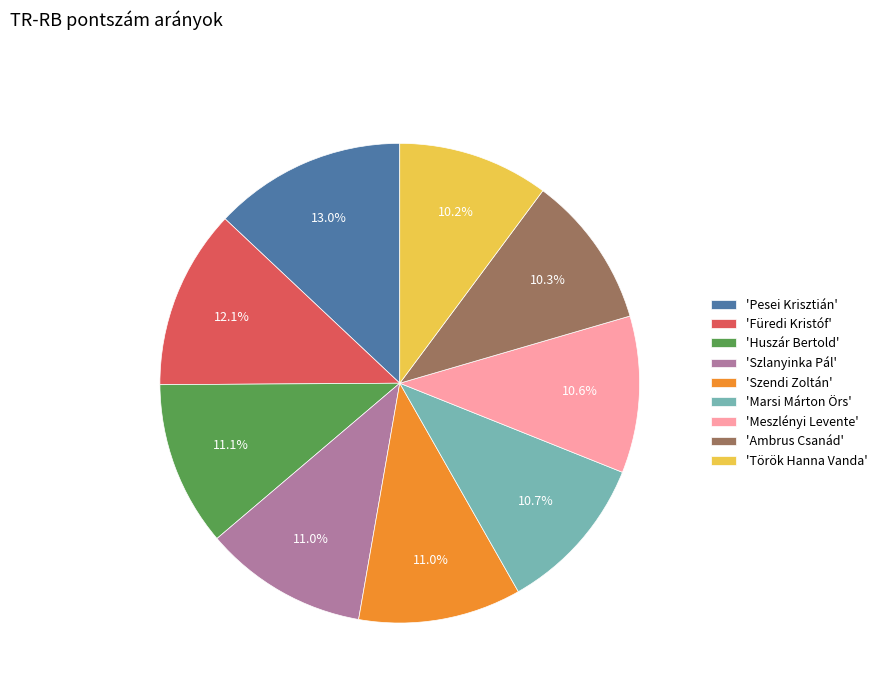

Approximately how many times larger is the value at 'Meszlényi Levente' compared to 'Füredi Kristóf'?

0.9